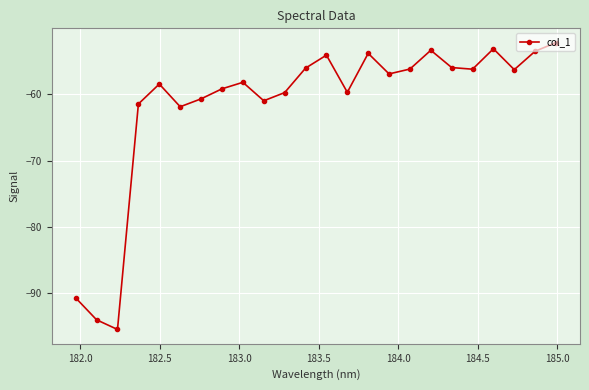

What is the average value?

-61.6